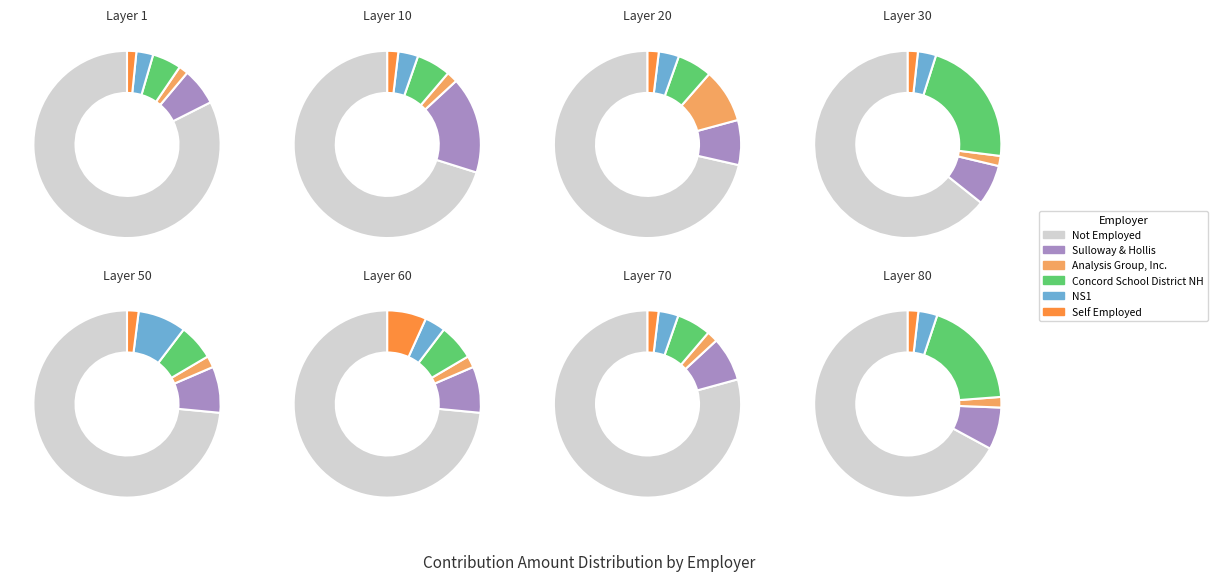

How many slices are in this pie chart?

6